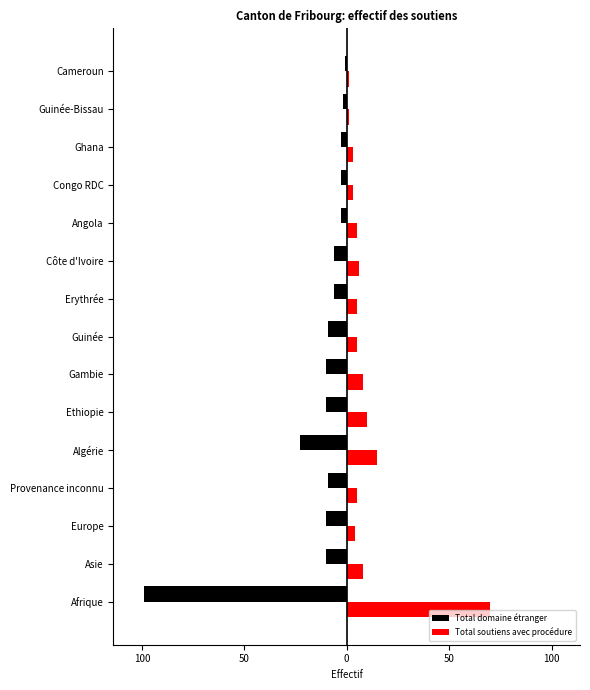

What are all the series names shown in the legend?

Total domaine étranger, Total soutiens avec procédure